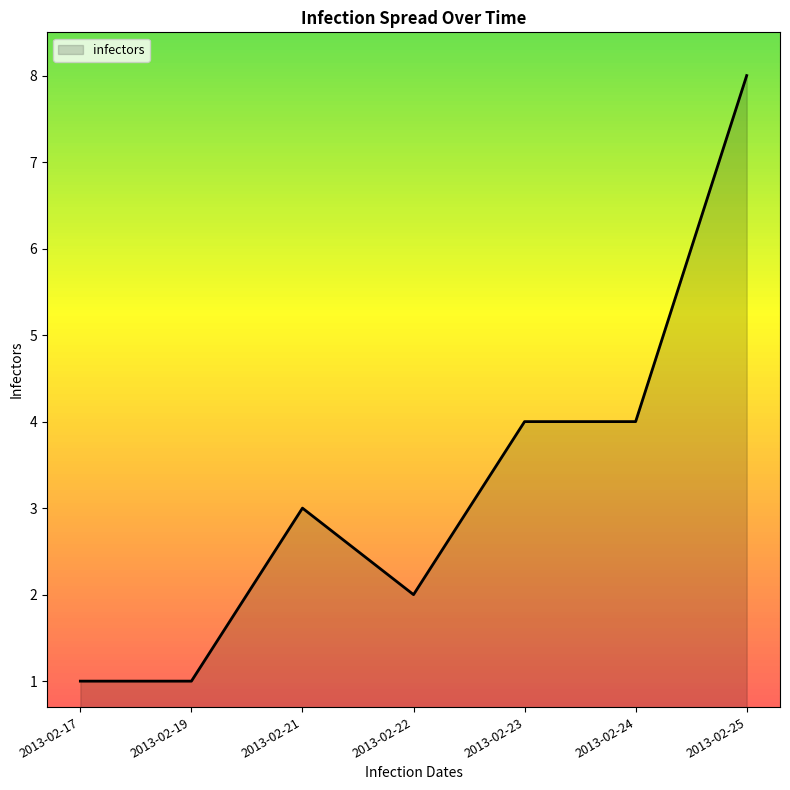

What is the maximum value shown in the chart?

8